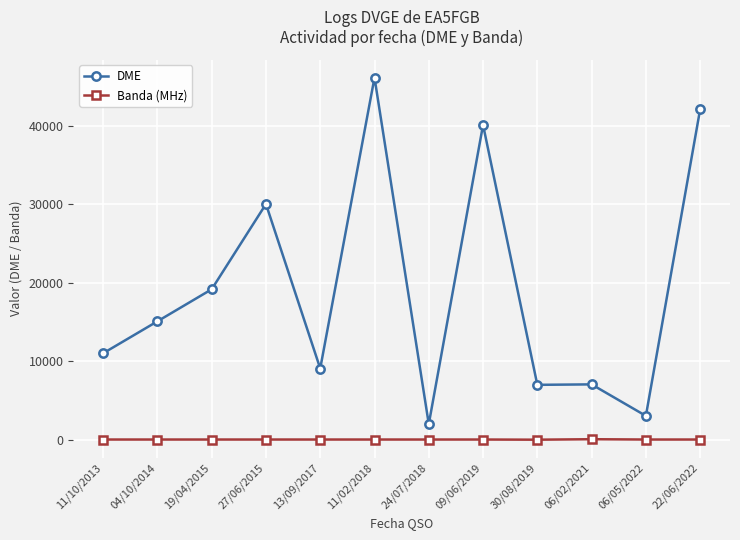

True or false: Banda (MHz) has a value of 40 at 13/09/2017.

True